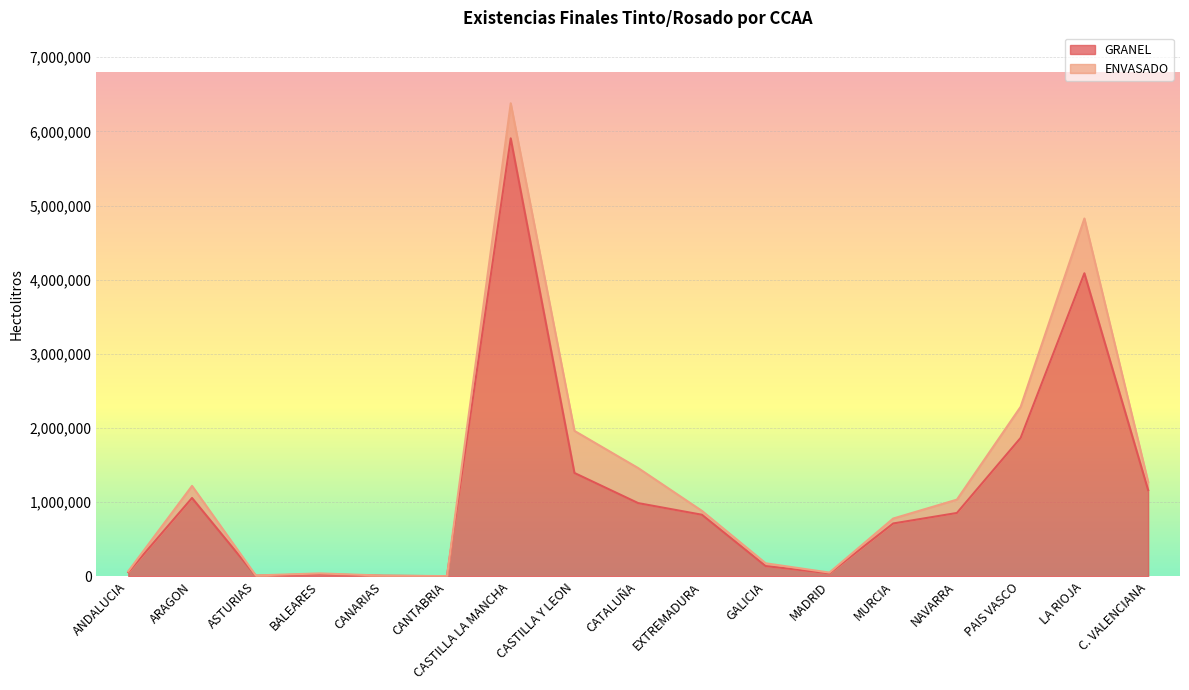

Which category has the highest value in the GRANEL series?

CASTILLA LA MANCHA